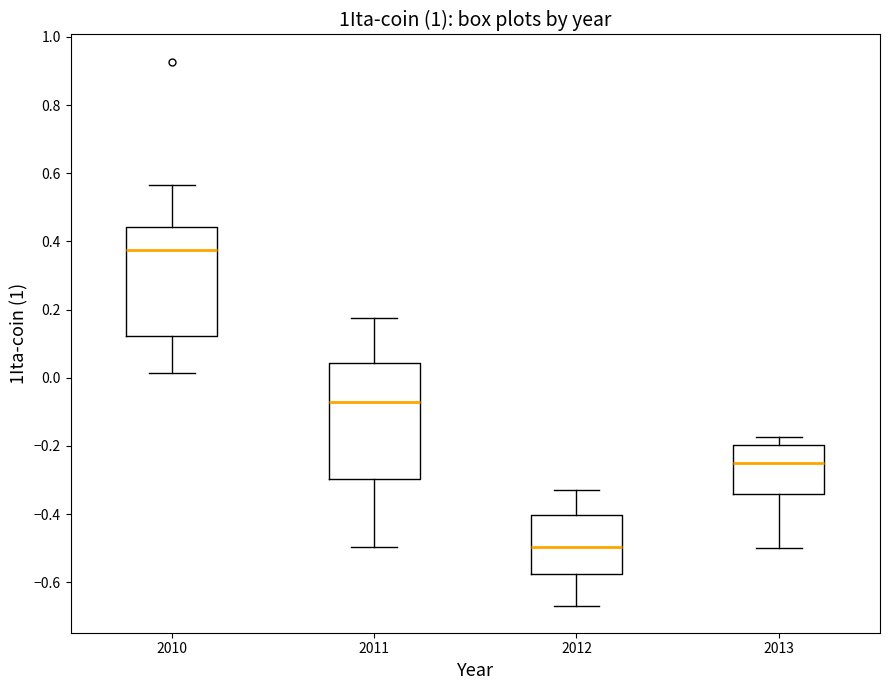

Which box has the highest median line?

2010